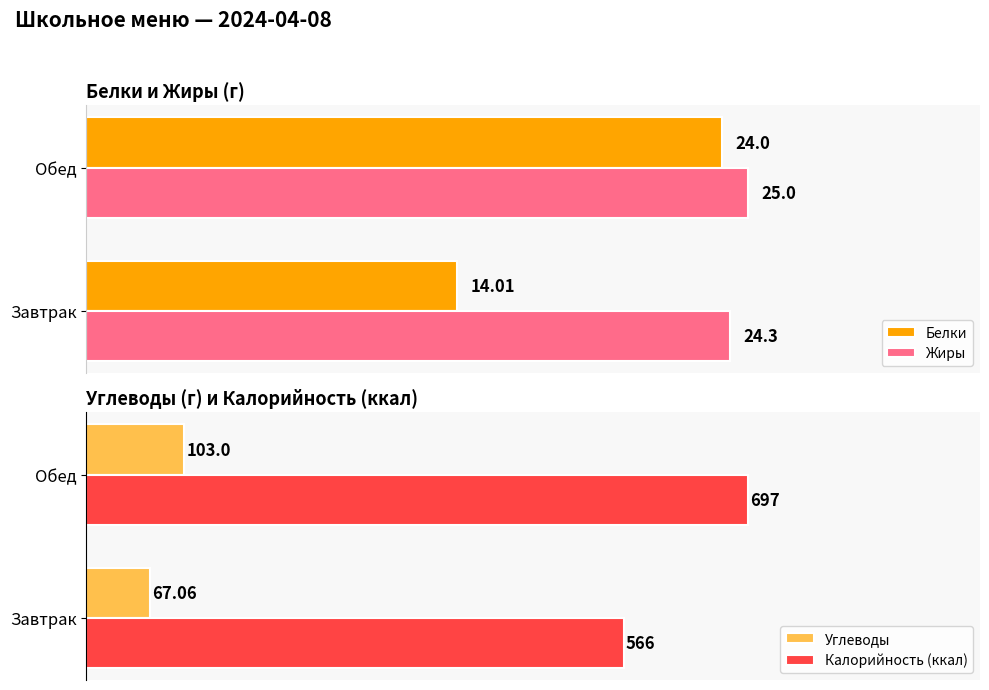

Which category has the highest value in the Белки series?

Обед